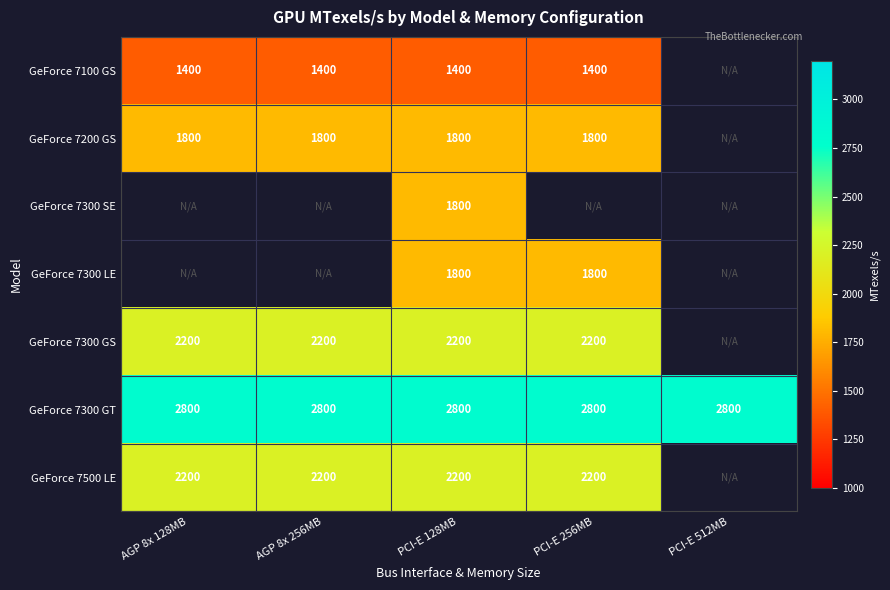

What is the average value of the GeForce 7300 GT series?

2800